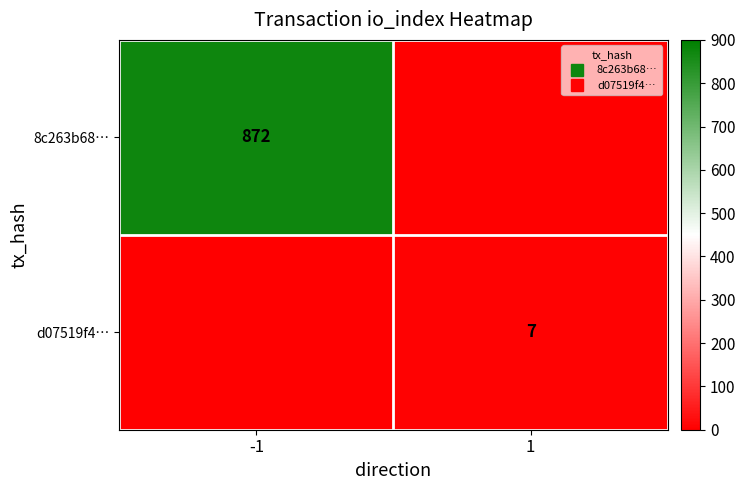

Which series changed the most between -1 and 1?

8c263b68…